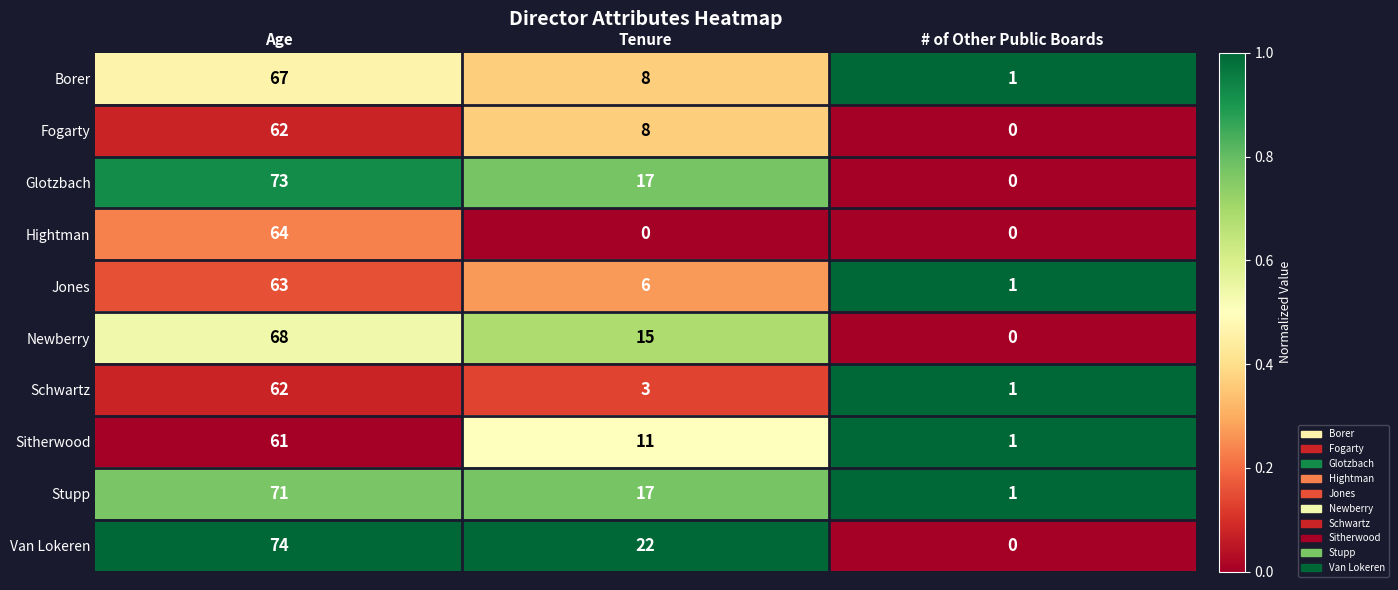

At which label does Sitherwood reach its minimum?

# of Other Public Boards